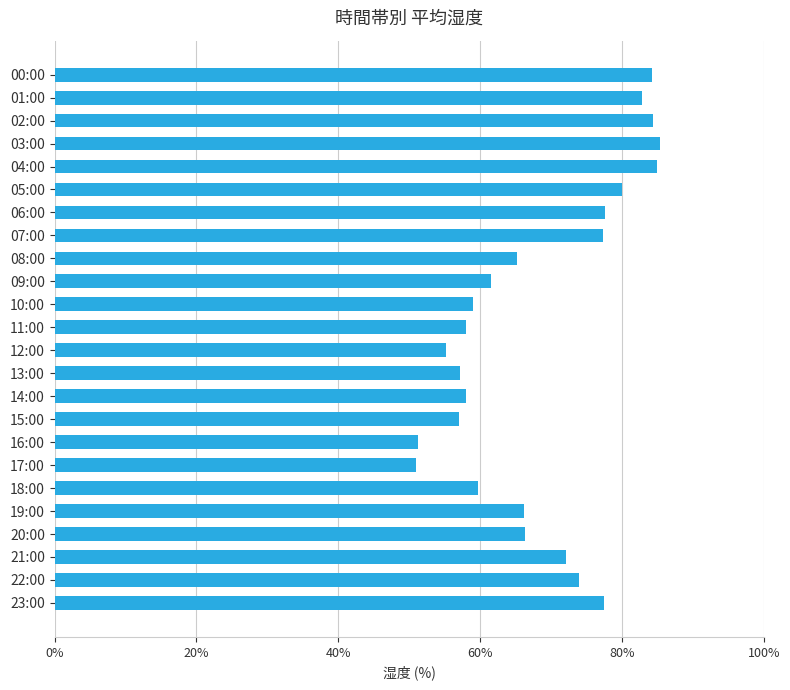

What is the minimum value shown in the chart?

51.0